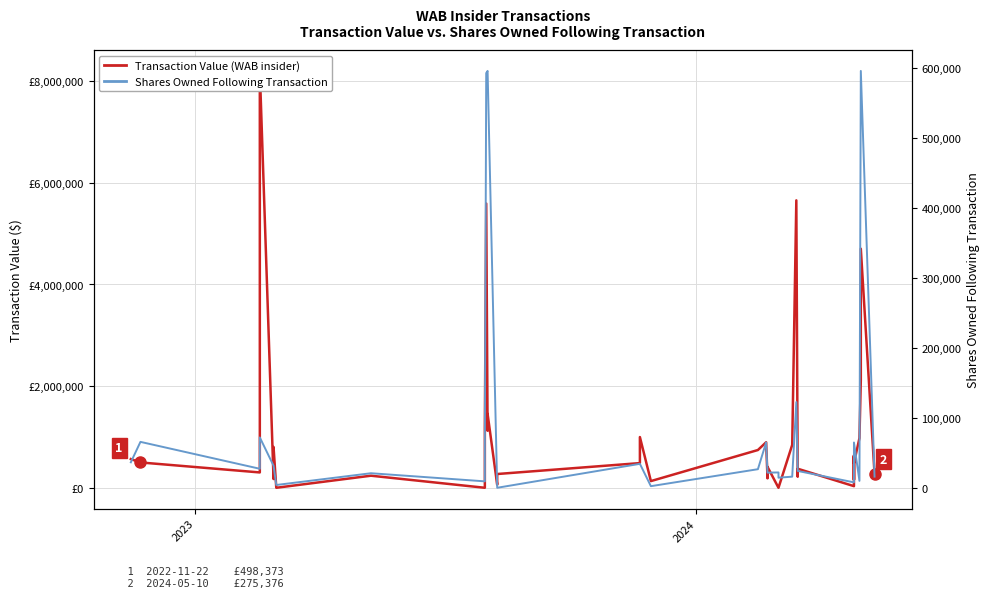

How many times do Transaction Value and Shares Owned Following Transaction cross each other?

6